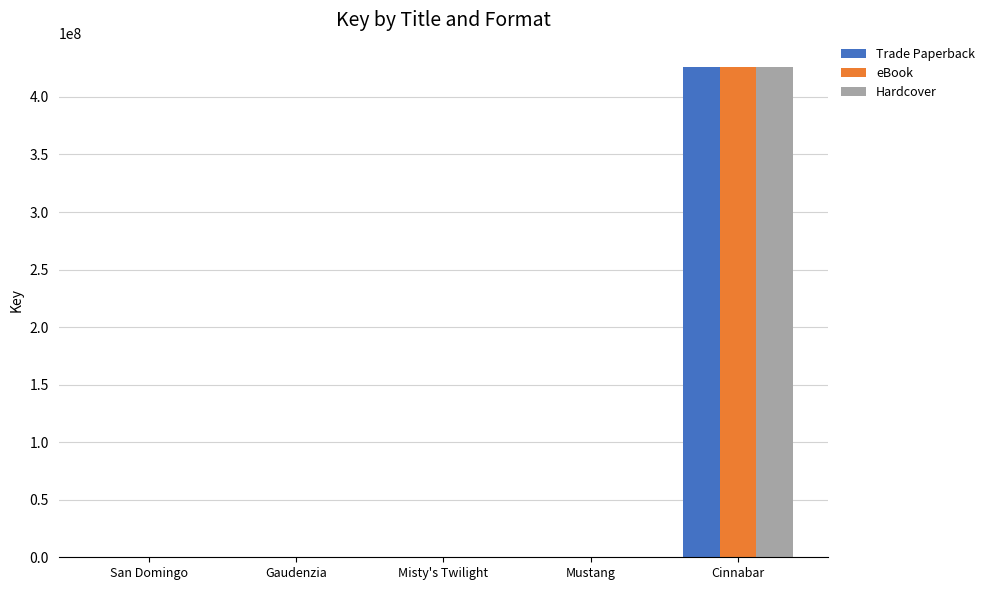

The Trade Paperback series shows 749138702 at Cinnabar. True or false?

False